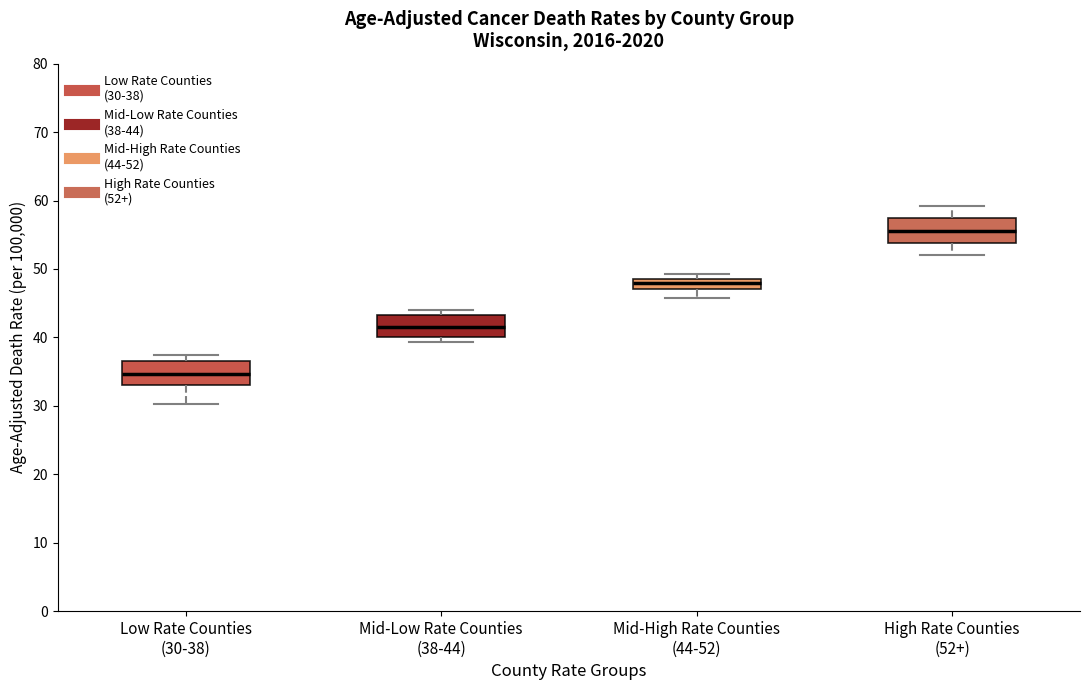

Reading left to right, read every box against the y-axis: the position of its median line, the range the box covers, and the ends of its whiskers. The values are not printed on the chart, so give them approximately, as read against the axis.

Low Rate Counties (30-38): median 35, box 33 to 37, whiskers 30 to 38
Mid-Low Rate Counties (38-44): median 42, box 40 to 43, whiskers 39 to 44
Mid-High Rate Counties (44-52): median 48, box 47 to 49, whiskers 46 to 49 (just above the box's upper edge)
High Rate Counties (52+): median 56, box 54 to 57, whiskers 52 to 59